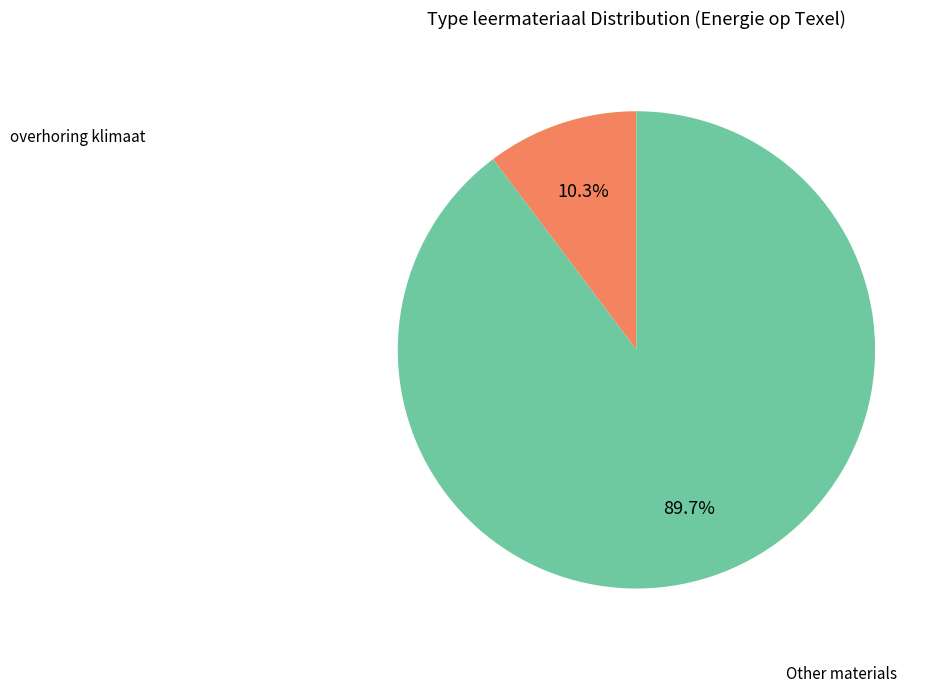

Is there any slice that represents more than half of the pie?

Yes